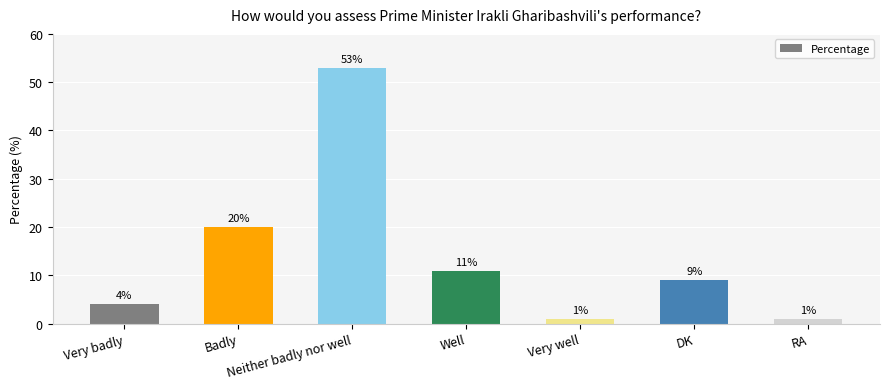

Which has a higher value, RA or Very badly?

Very badly